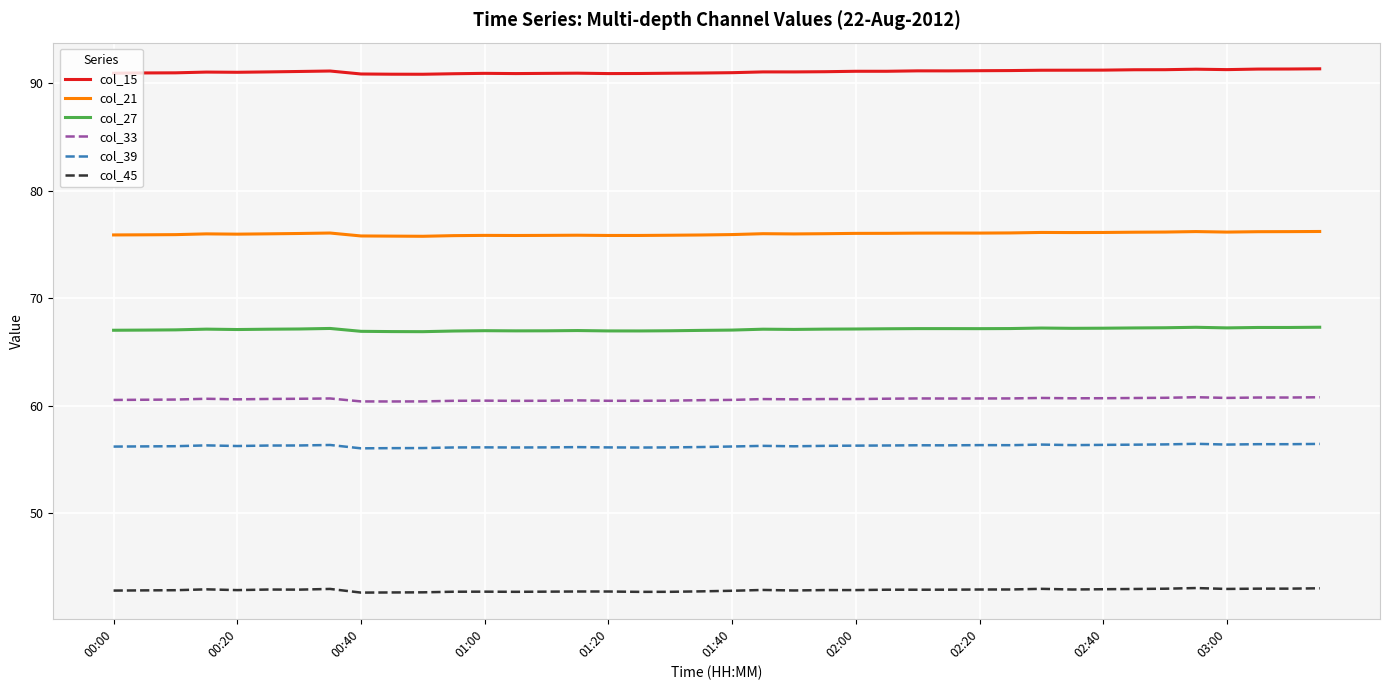

What is the lowest value of the col_27 series?

66.9